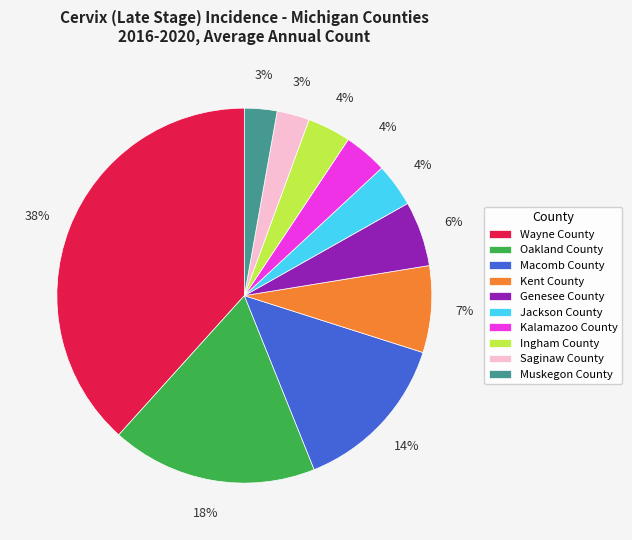

To the nearest percent, what is the combined percentage of Saginaw County and Kalamazoo County?

7%